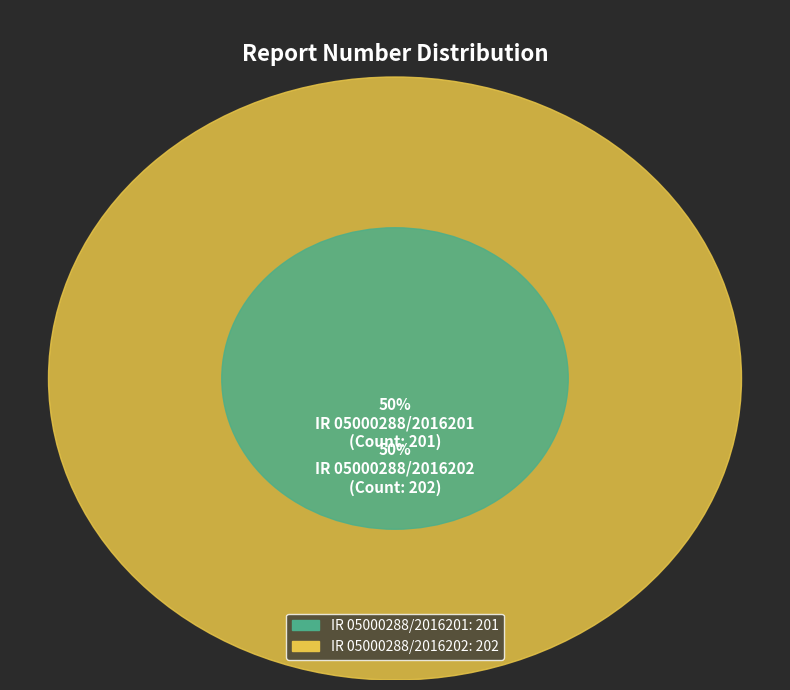

What percentage is the IR 05000288/2016202 slice, to the nearest percent?

50%